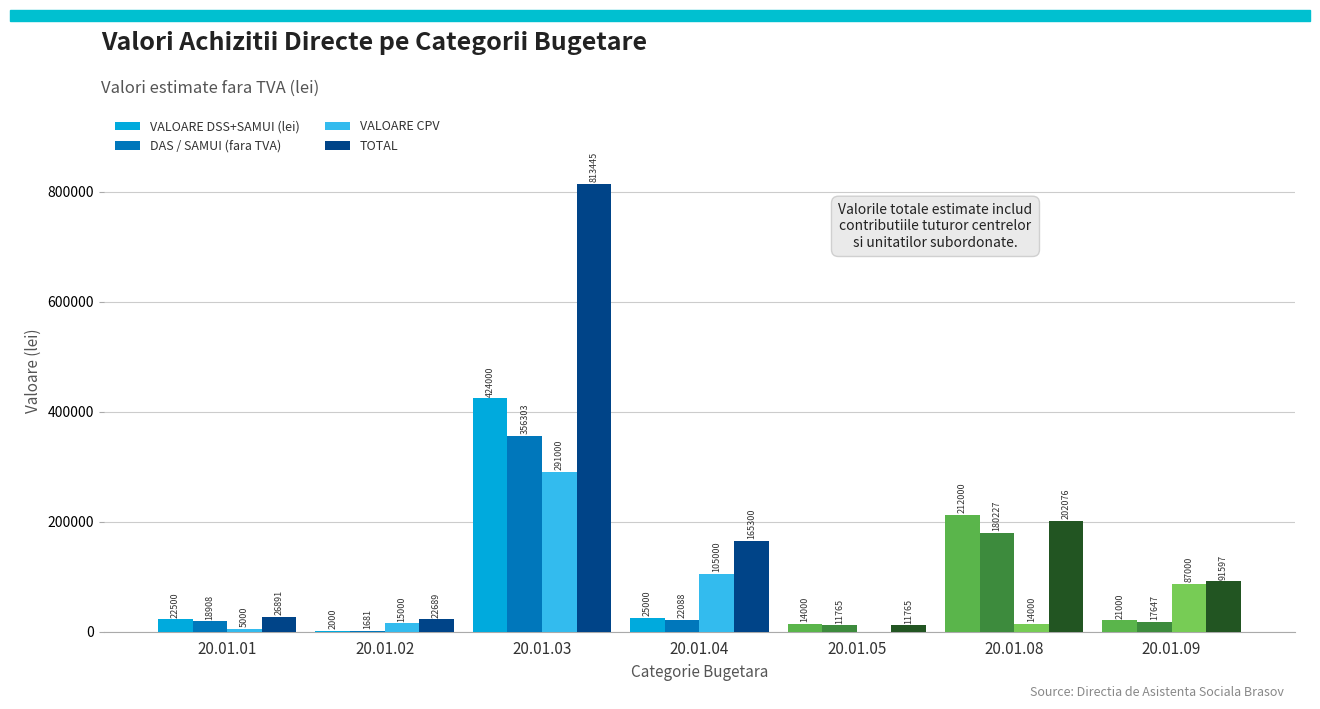

The DAS / SAMUI (fara TVA) series shows 18907.6 at 20.01.01. True or false?

True